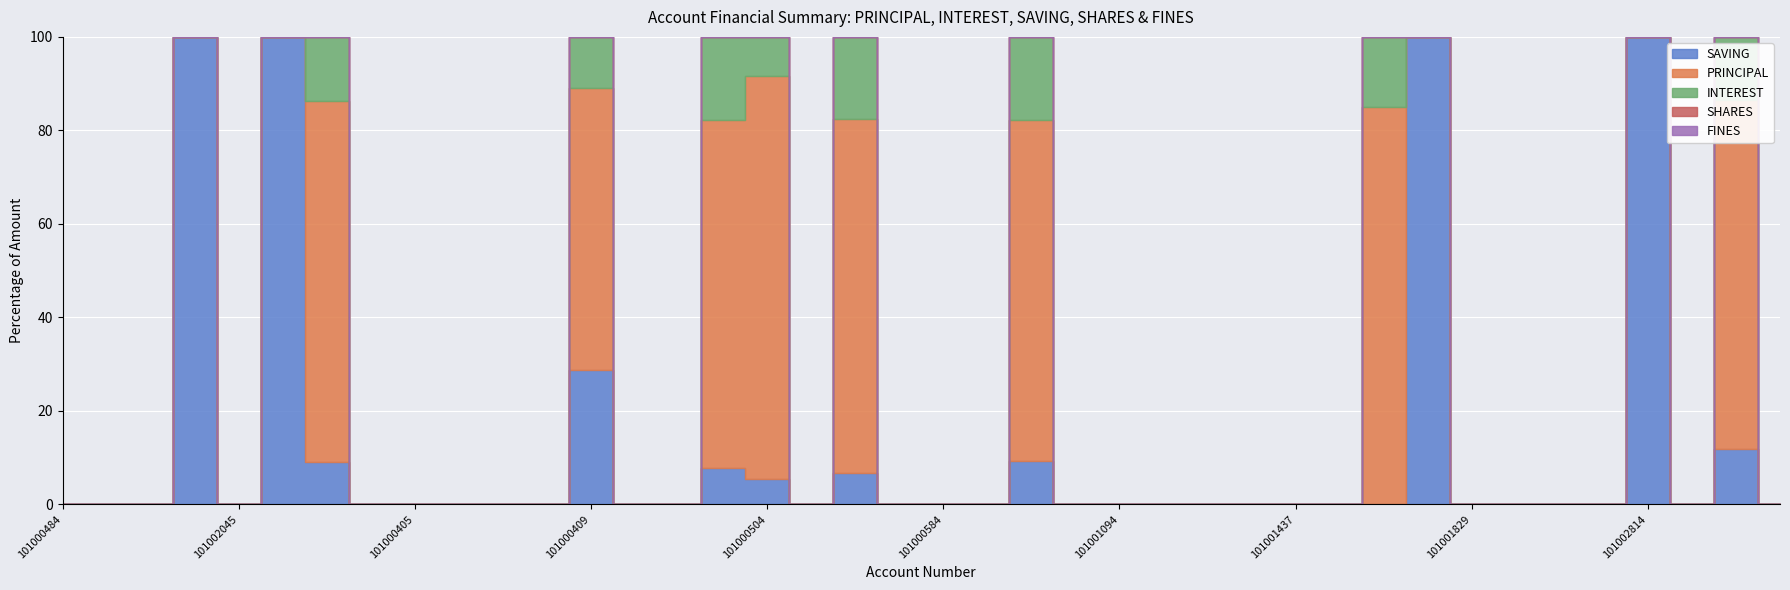

Reading left to right, list all the values displayed in this chart.

SAVING: 0	0	0	2000	0	3000	4000	0	0	0	0	0	5000	0	0	2000	2000	0	2000	0	0	0	2000	0	0	0	0	0	0	0	0	5000	0	0	0	0	2000	0	2000	0
PRINCIPAL: 0	0	0	0	0	0	34000	0	0	0	0	0	10500	0	0	18800	31000	0	22700	0	0	0	15700	0	0	0	0	0	0	0	8500	0	0	0	0	0	0	0	12700	0
INTEREST: 0	0	0	0	0	0	6000	0	0	0	0	0	1900	0	0	4500	3000	0	5300	0	0	0	3800	0	0	0	0	0	0	0	1500	0	0	0	0	0	0	0	2300	0
SHARES: 0	0	0	0	0	0	0	0	0	0	0	0	0	0	0	0	0	0	0	0	0	0	0	0	0	0	0	0	0	0	0	0	0	0	0	0	0	0	0	0
FINES: 0	0	0	0	0	0	0	0	0	0	0	0	0	0	0	0	0	0	0	0	0	0	0	0	0	0	0	0	0	0	0	0	0	0	0	0	0	0	0	0